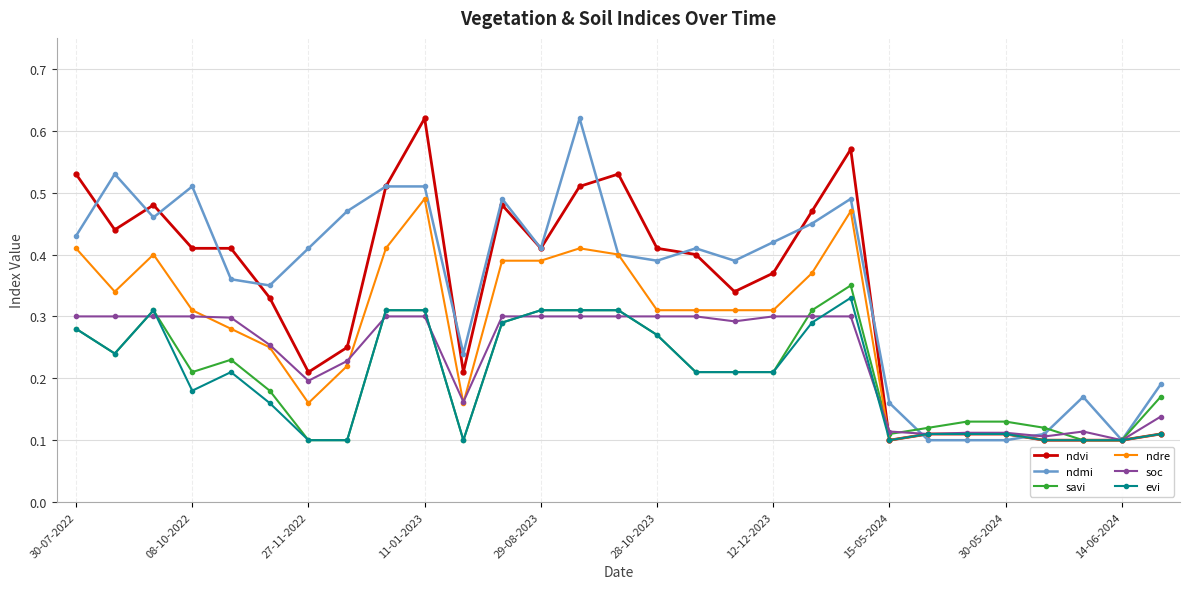

How many ndmi values are between 0 and 1?

29